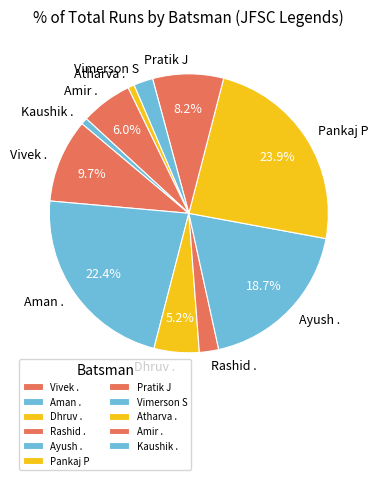

Is it true that Amir . is 1% of the pie?

False